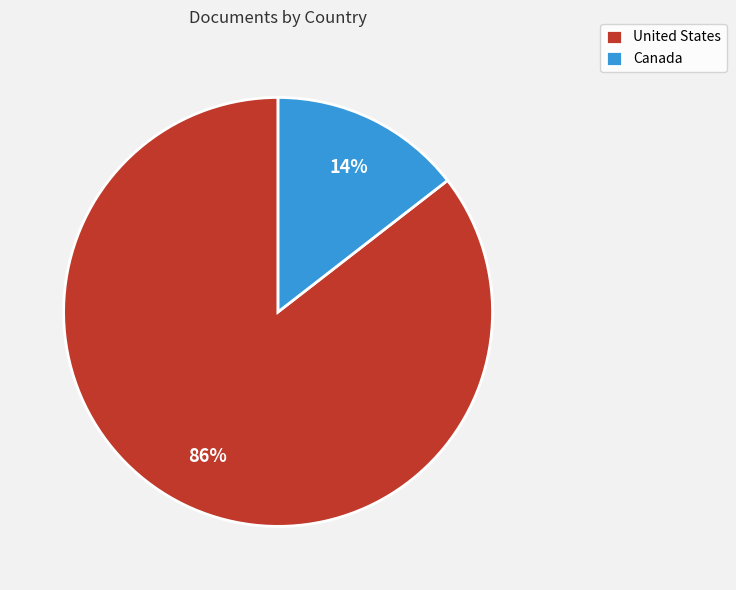

Is there any slice that represents more than half of the pie?

Yes